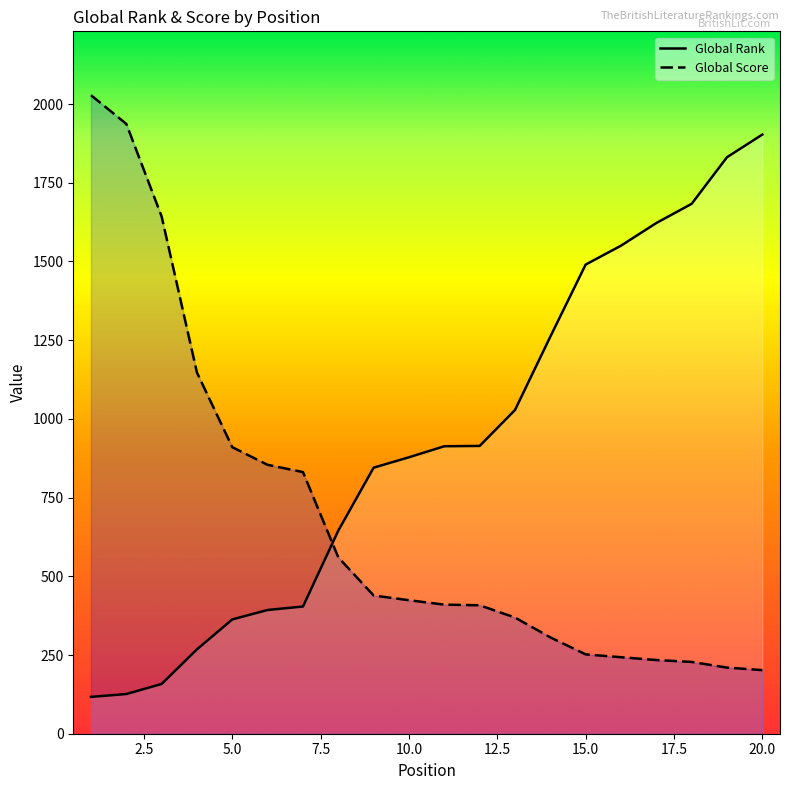

True or false: Global Score has a value of 424 at 10.0.

True